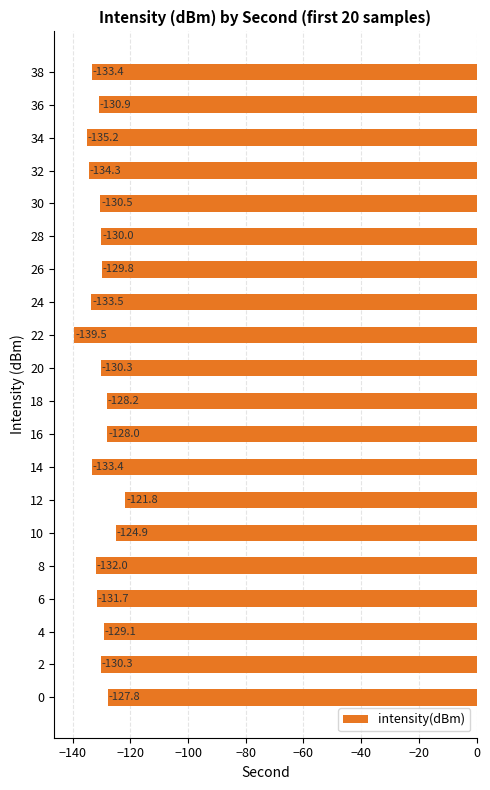

Where is the data nearest to the value -130?

28